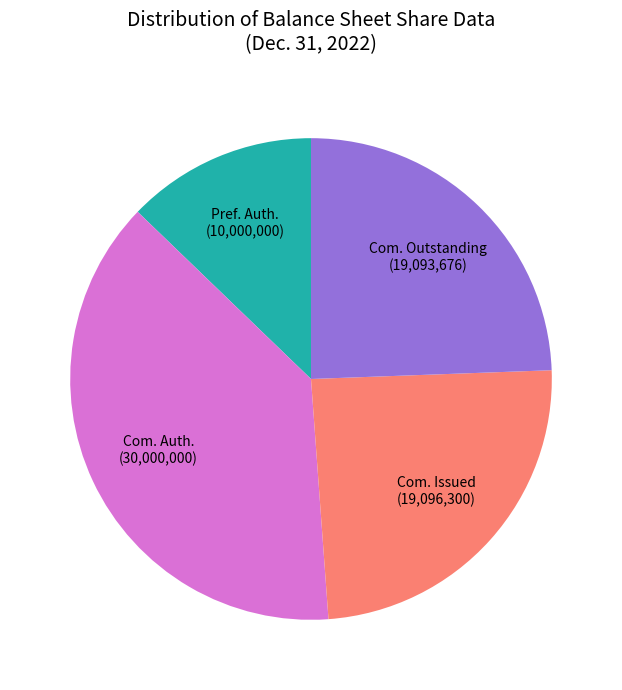

Is there any slice that represents more than half of the pie?

No